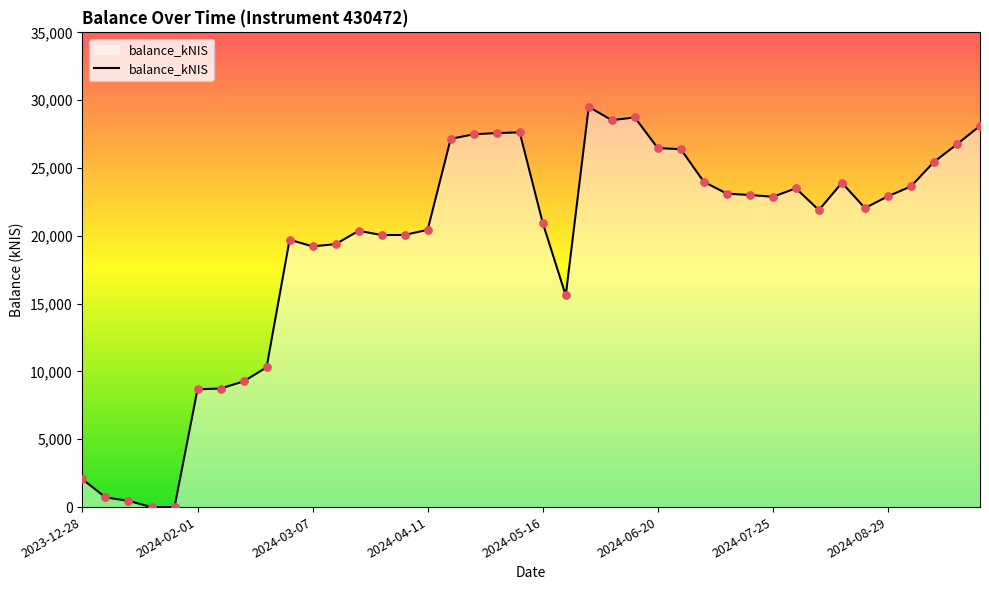

What is the difference between the maximum and minimum values?

29510.1